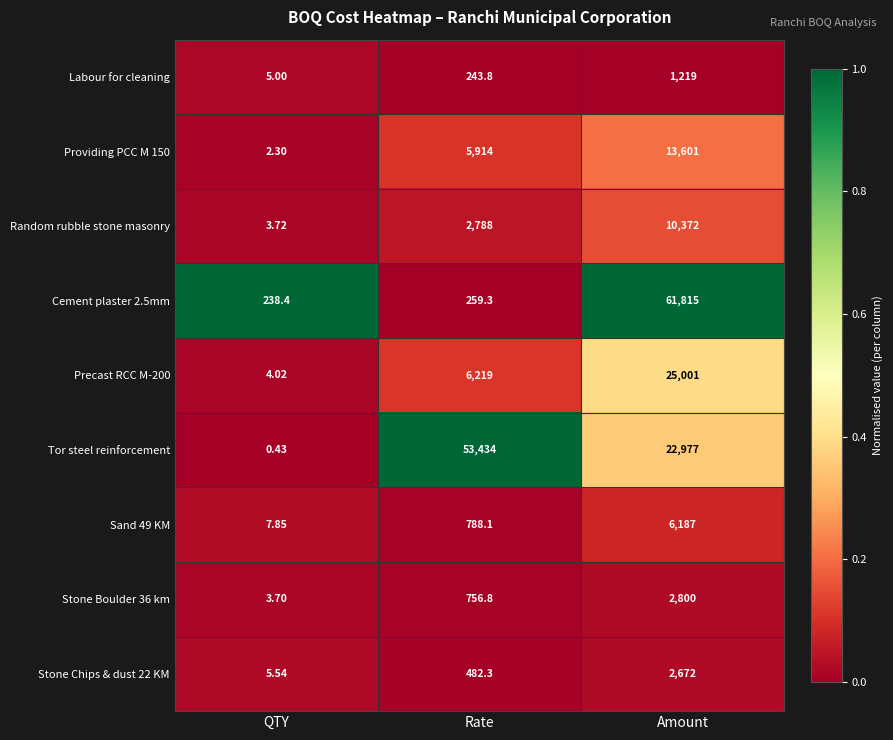

What is the spread (max minus min) of values at Rate?

53190.2